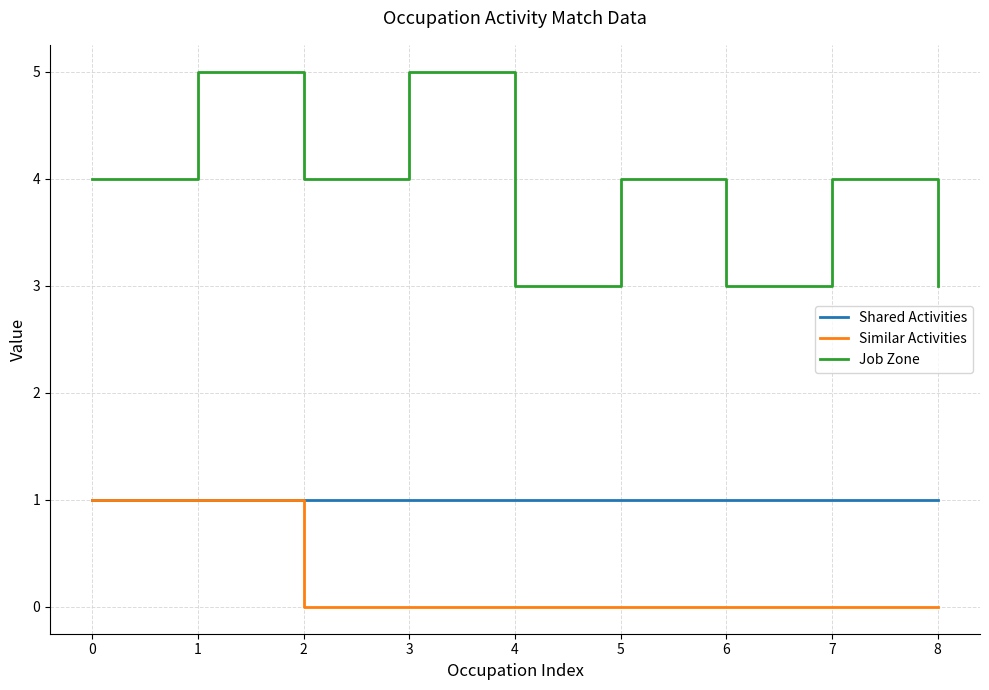

At how many categories does at least one series exceed 1?

9